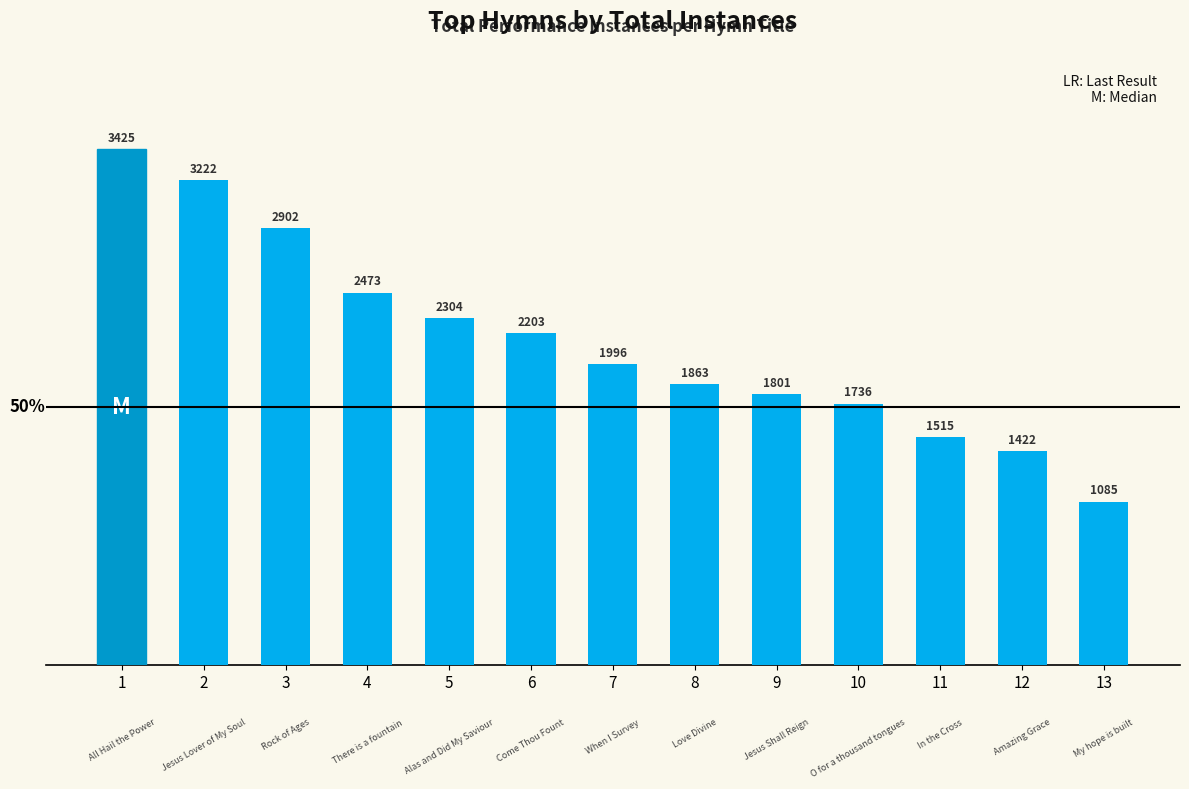

List the labels in order of value, smallest first.

13, 12, 11, 10, 9, 8, 7, 6, 5, 4, 3, 2, 1